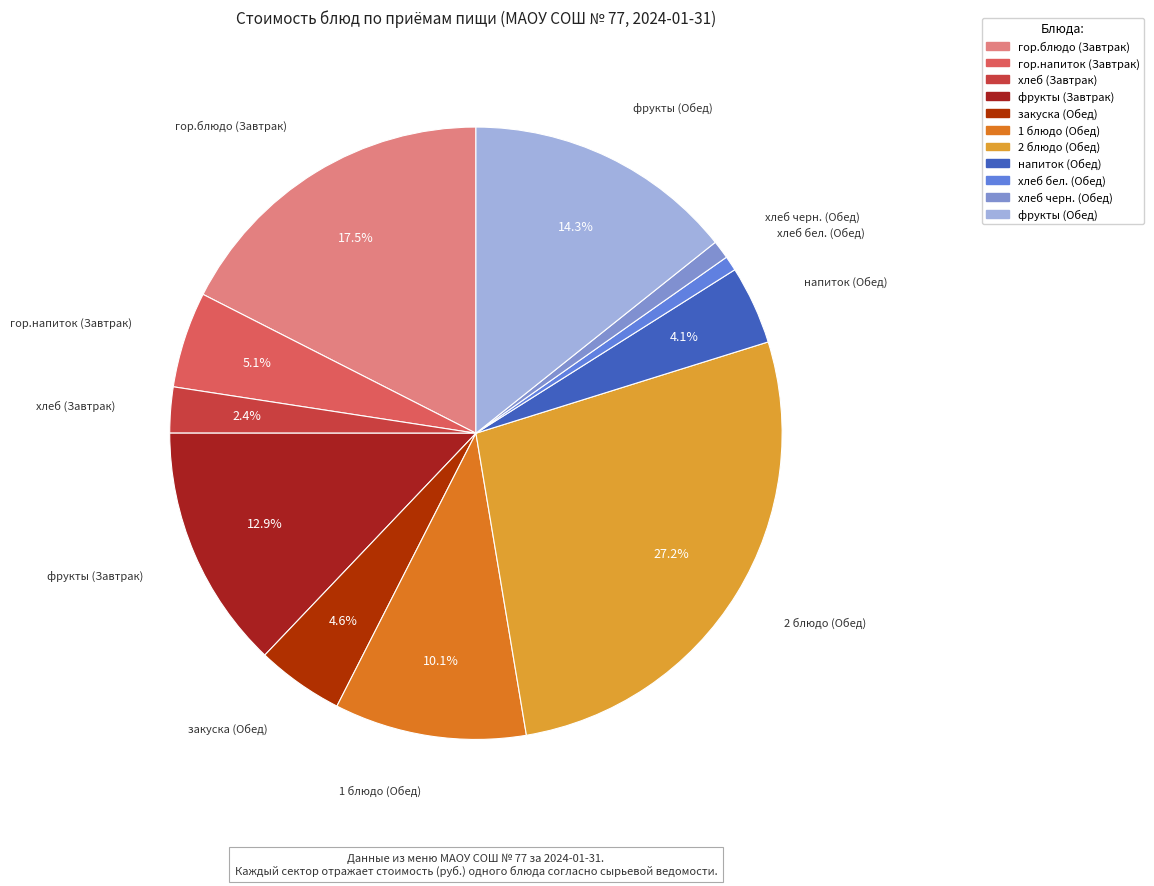

The гор.напиток (Завтрак) slice represents 15% of the pie. True or false?

False